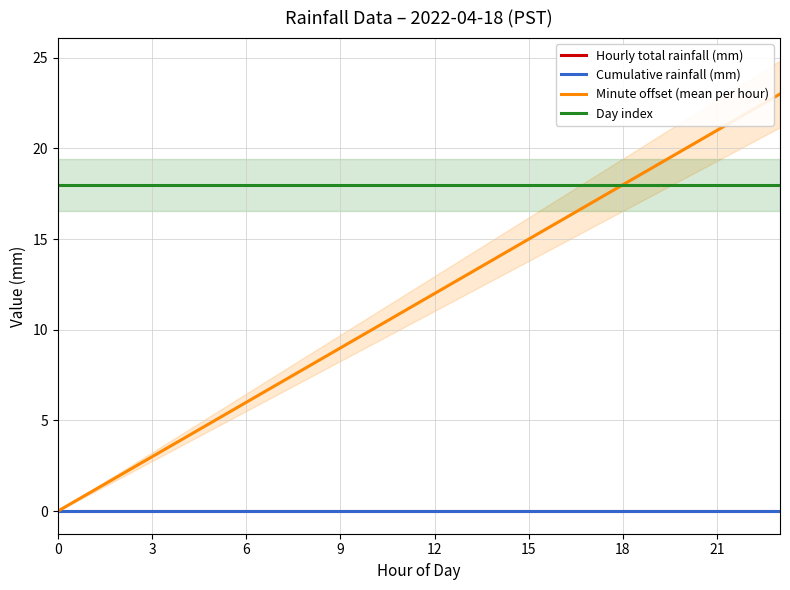

Is it true that Day index equals 31 at 21?

False